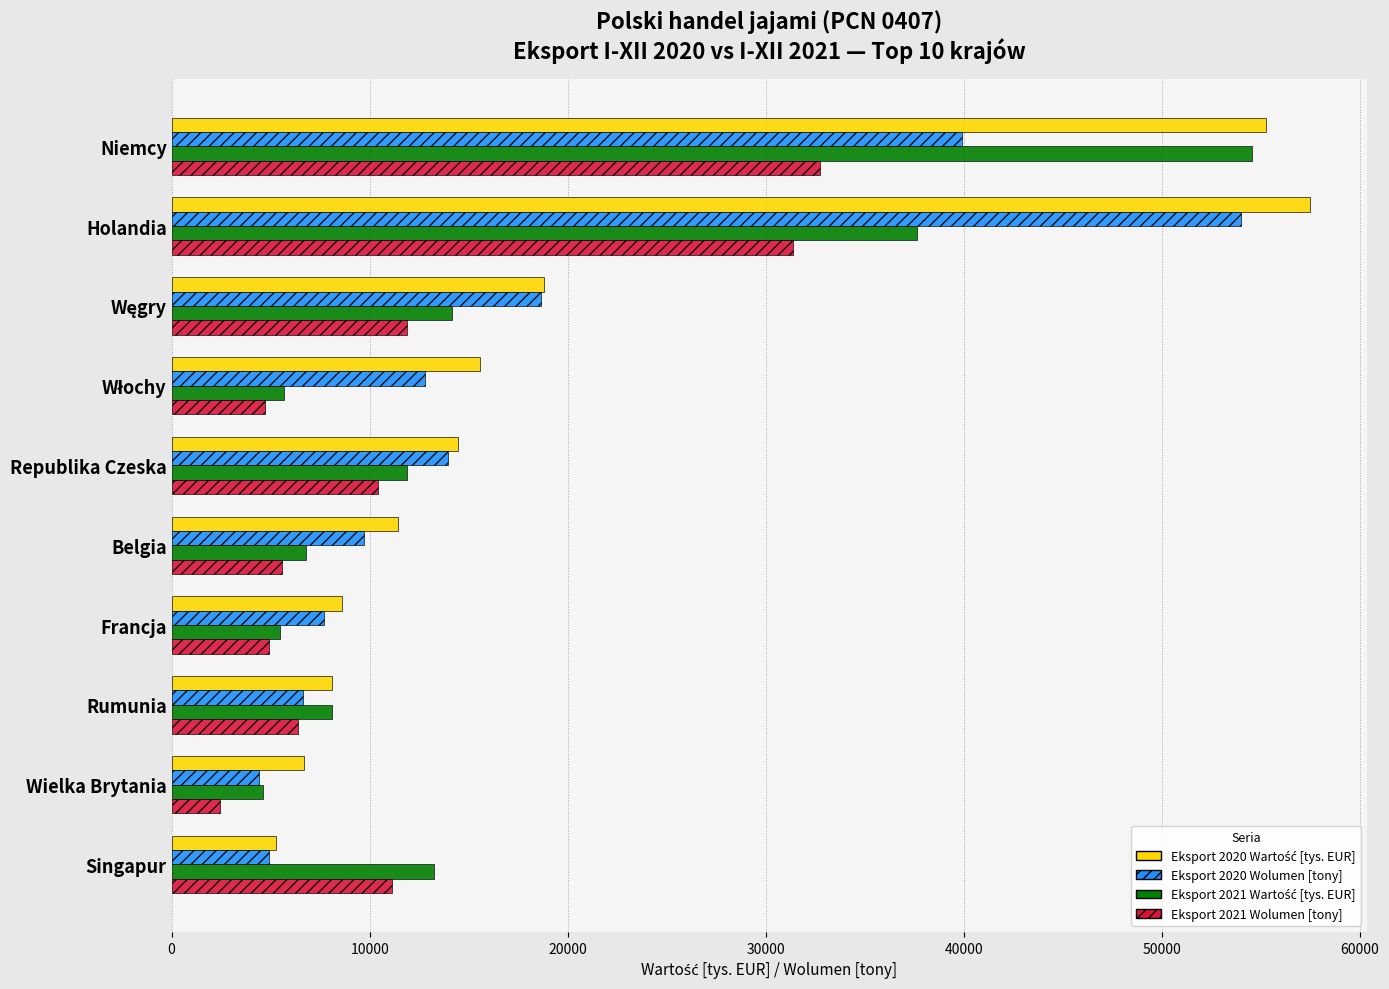

What is the minimum value shown in the chart?

2441.6